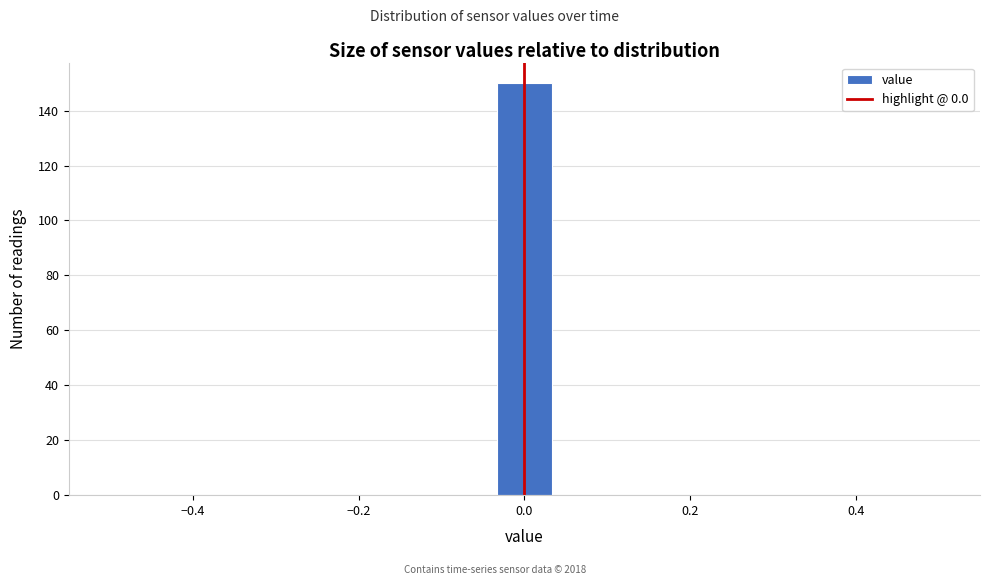

Around what value on the x-axis is the tallest bar? Give the approximate position of its centre, as read against the axis.

0.00